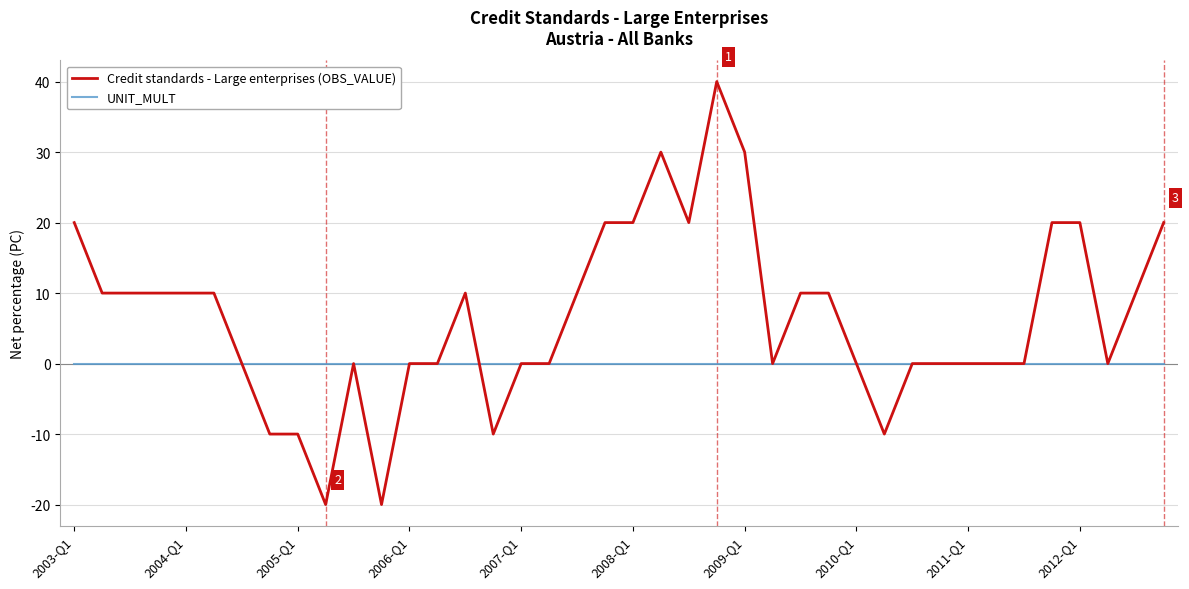

What is the minimum value for Credit standards - Large enterprises (OBS_VALUE)?

-20